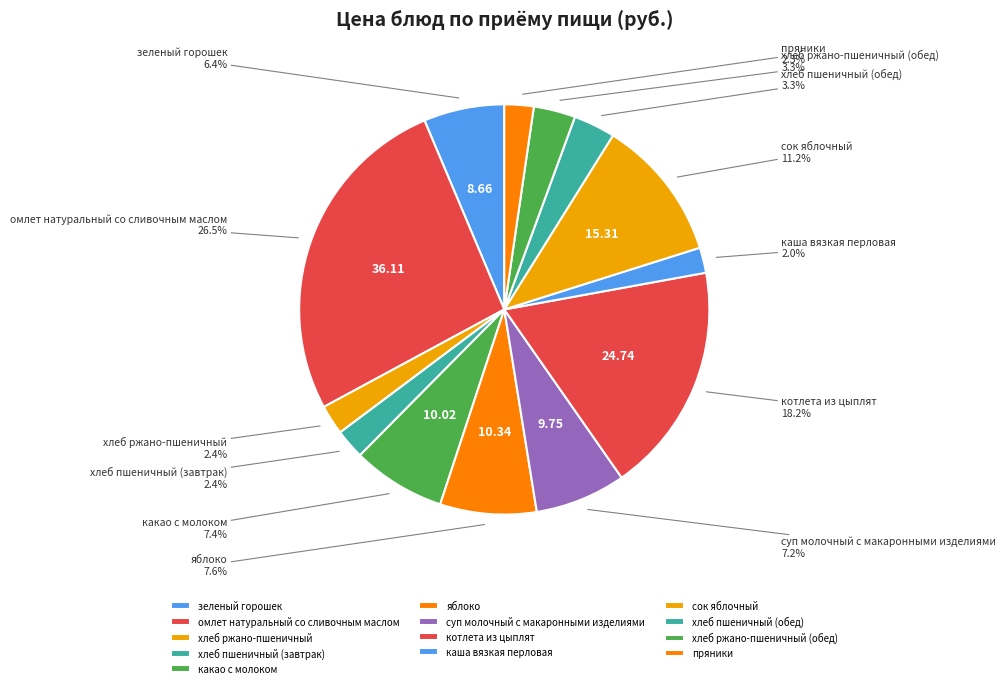

Count the number of slices in the pie.

13